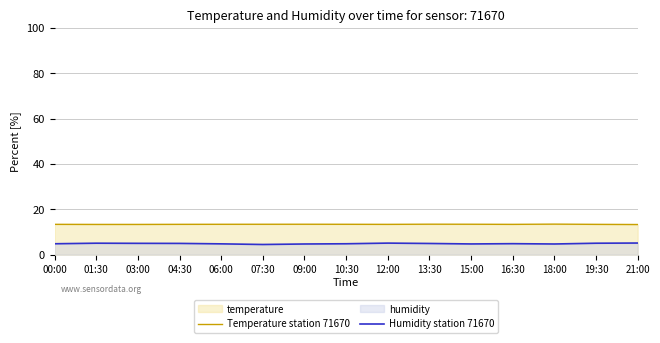

Which series changed the most between 13:30 and 18:00?

Humidity station 71670